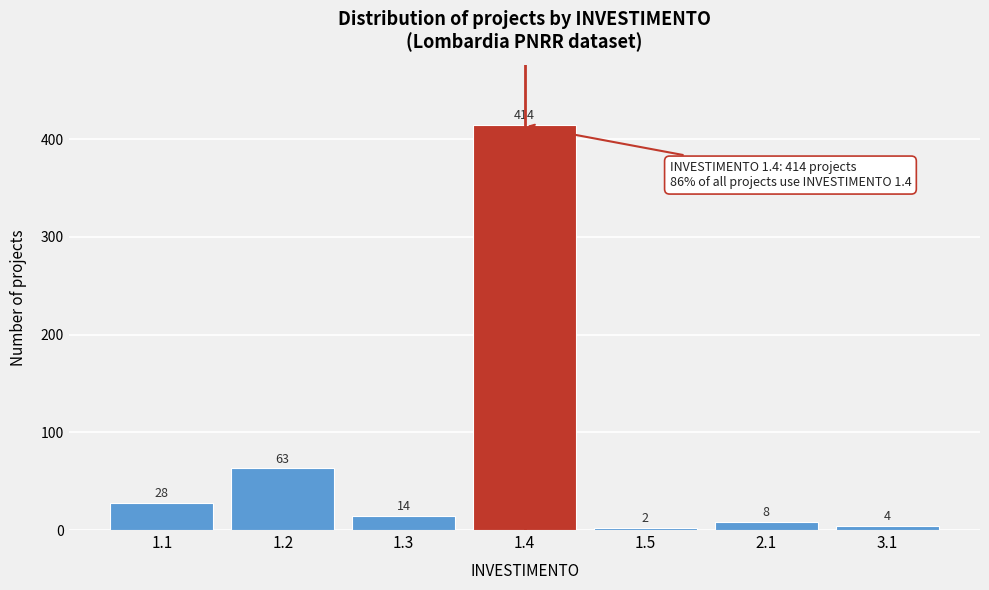

Reading left to right, list all the values displayed in this chart.

28	63	14	414	2	8	4